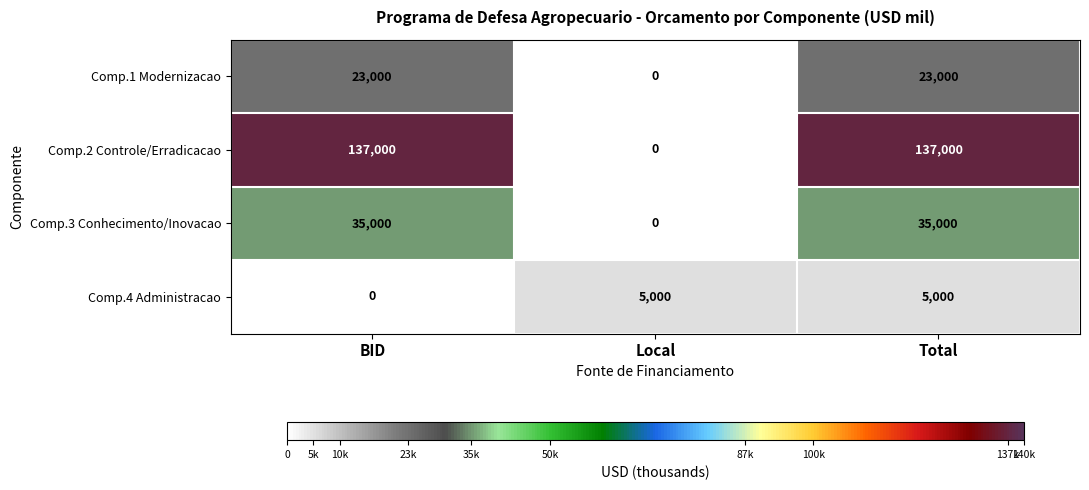

Rank the series by their maximum value, from highest to lowest.

Comp.2 Controle/Erradicacao, Comp.3 Conhecimento/Inovacao, Comp.1 Modernizacao, Comp.4 Administracao